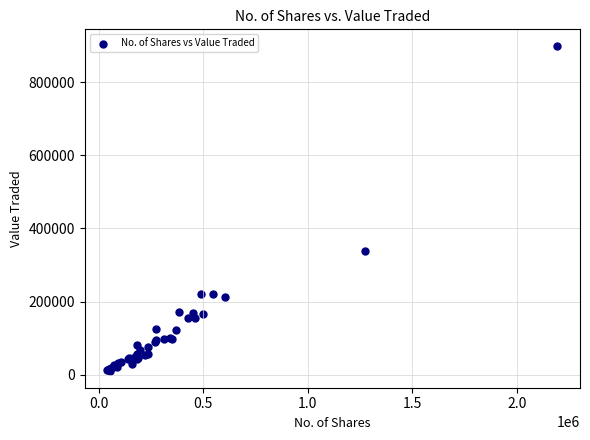

What Y value in the scatter plot is closest to 454324?

338264